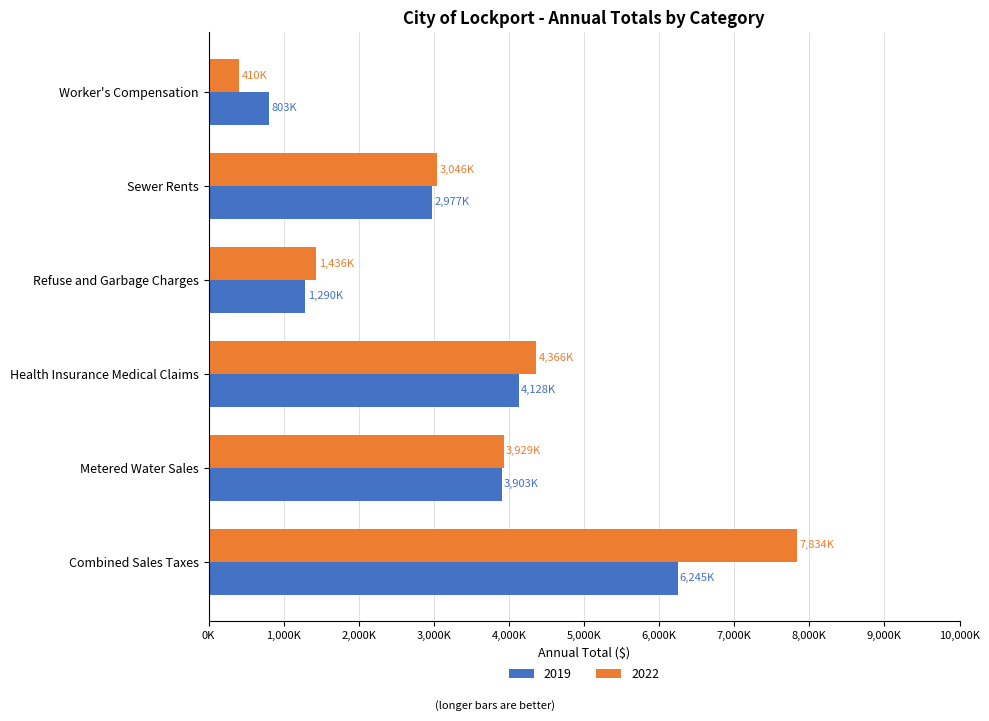

What position from the left is Sewer Rents?

5